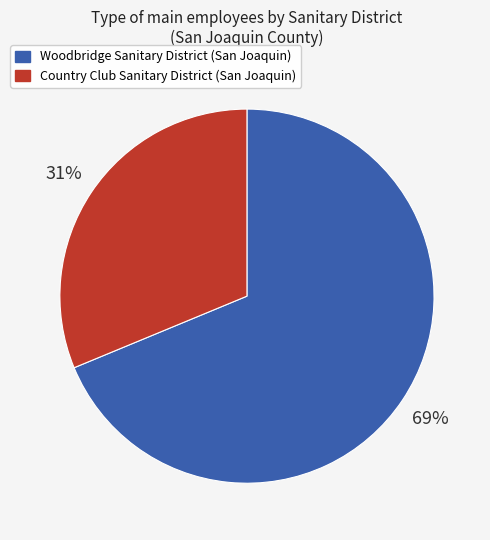

What is the largest slice in the pie chart?

Woodbridge Sanitary District (San Joaquin)